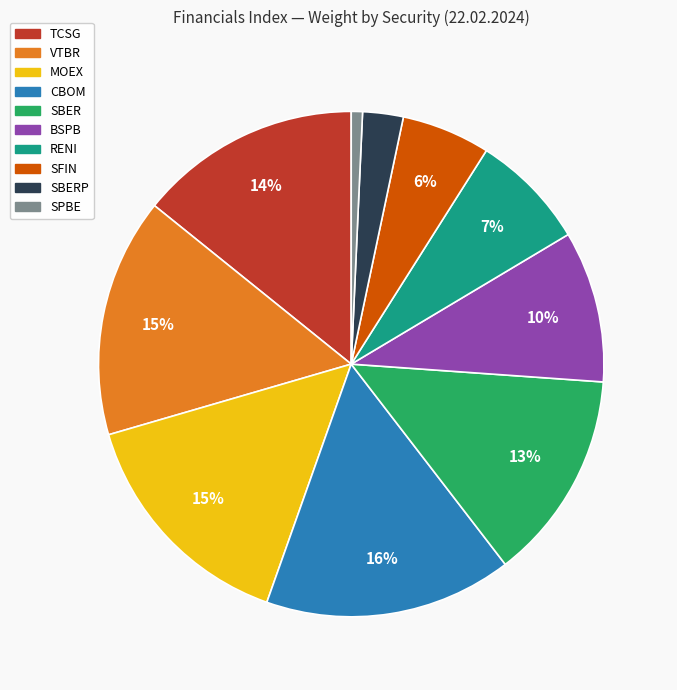

To the nearest percent, what is the average slice percentage?

10%